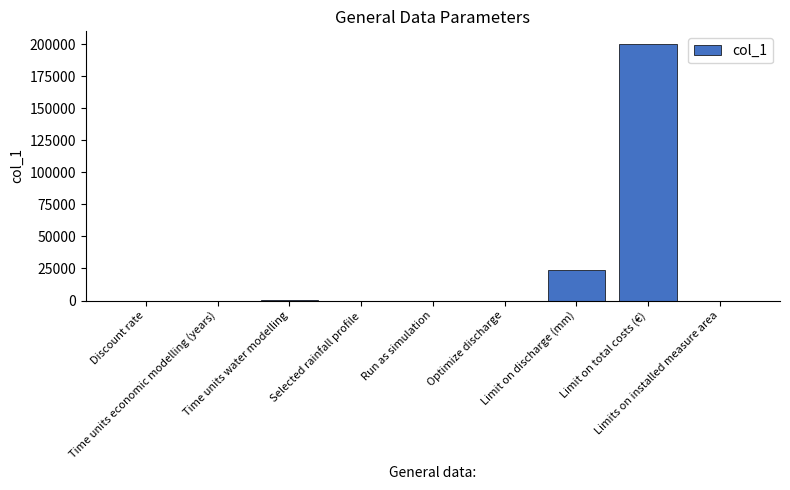

How many series are shown in this chart?

1